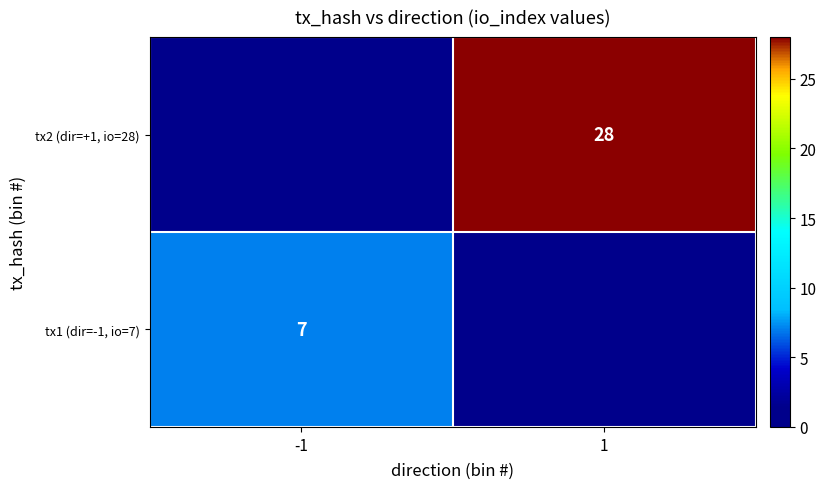

True or false: tx2 (dir=+1, io=28) has a value of 13 at 1.

False